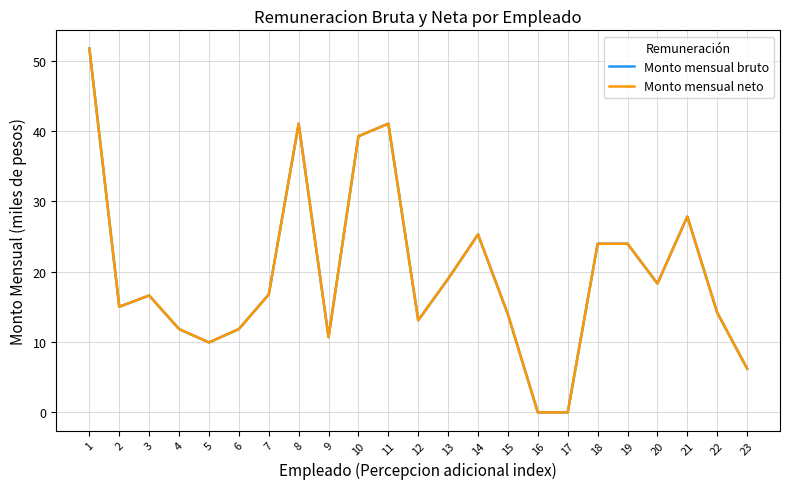

At how many categories does at least one series exceed 47?

1